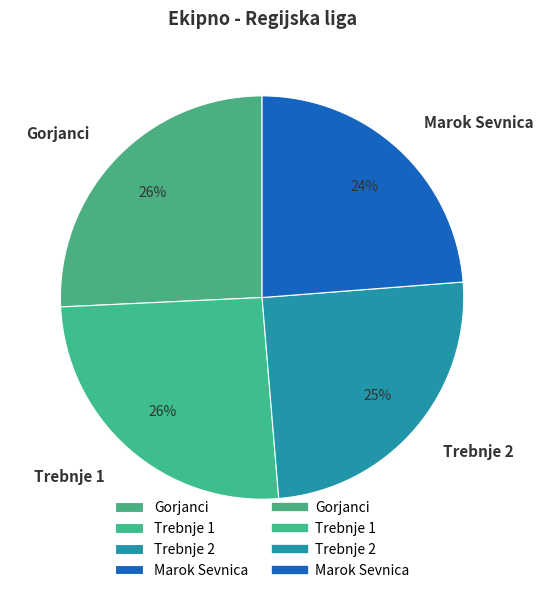

How many slices are in this pie chart?

4